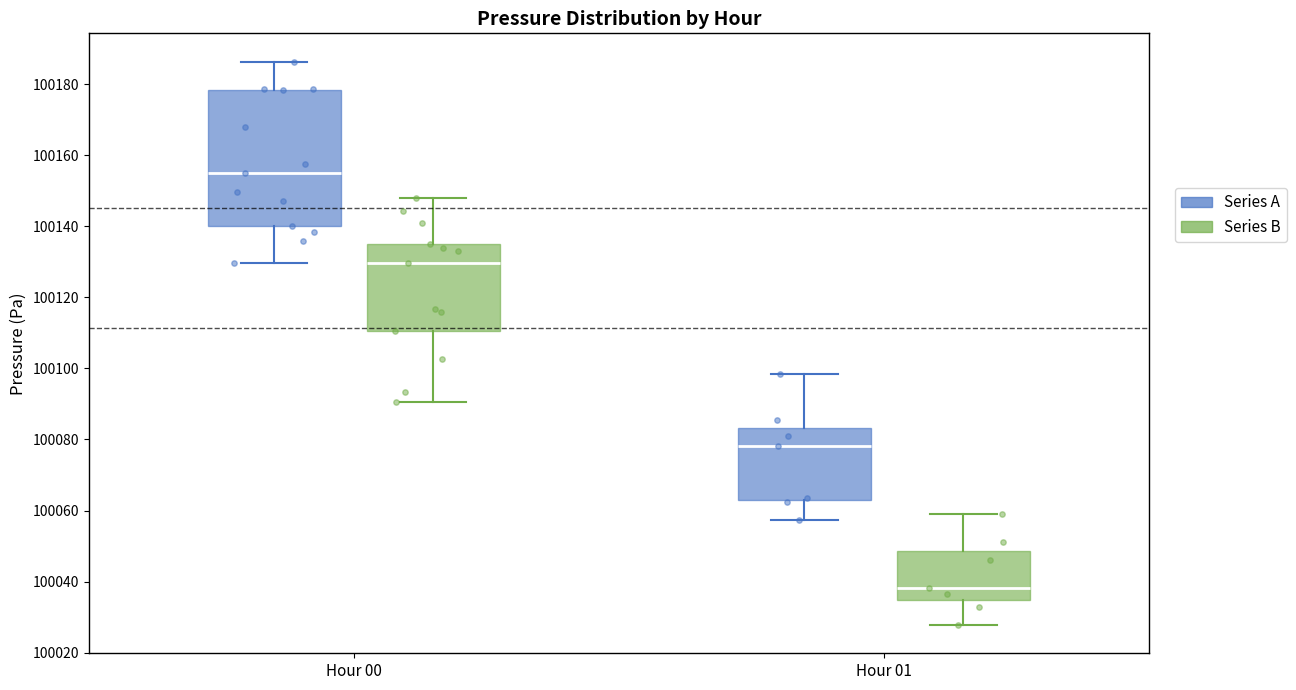

Reading left to right, transcribe this box plot: for each box, give where its median line is, the range the box spans, and where its two whiskers end, as read against the y-axis. The values are not printed on the chart, so give them approximately, as read against the axis.

Hour 00 (Series A): median 100154, box 100140 to 100178, whiskers 100130 to 100186
Hour 00 (Series B): median 100130, box 100110 to 100134, whiskers 100090 to 100148
Hour 01 (Series A): median 100078, box 100062 to 100084, whiskers 100058 to 100098
Hour 01 (Series B): median 100038, box 100034 to 100048, whiskers 100028 to 100060